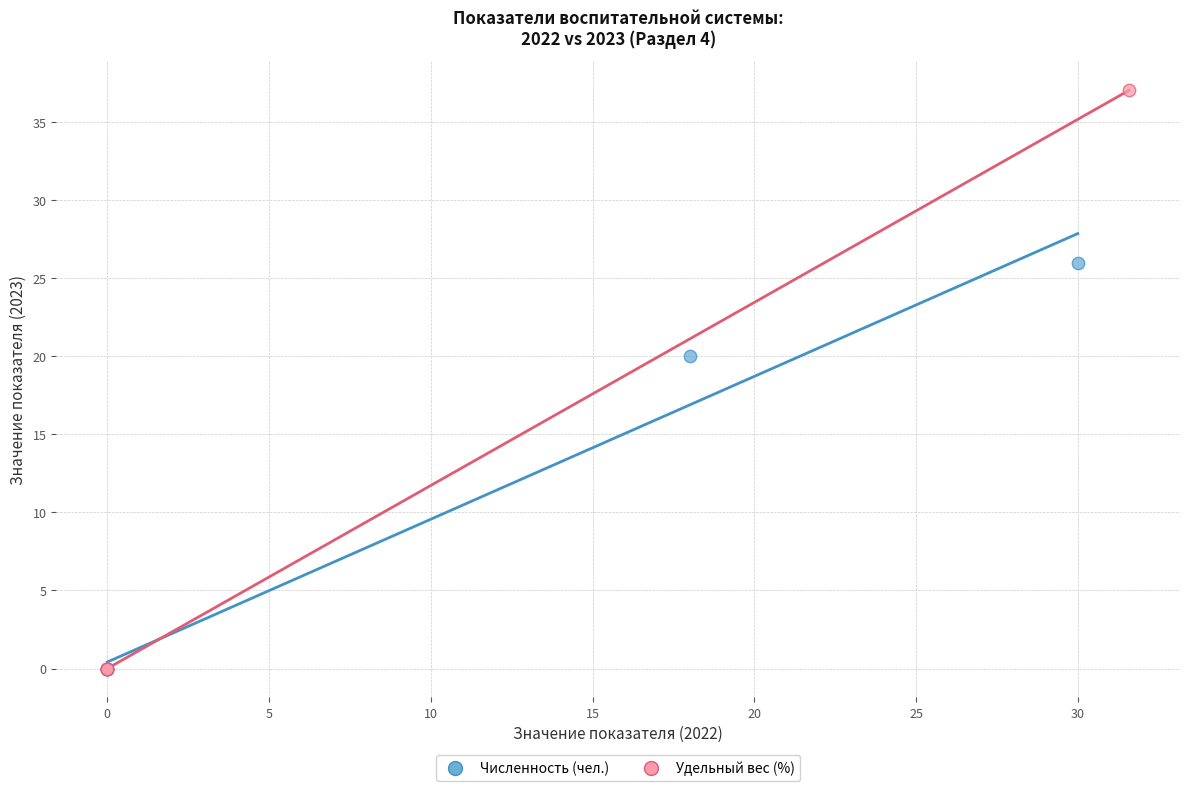

Which series contains the highest Y value?

Удельный вес (%)